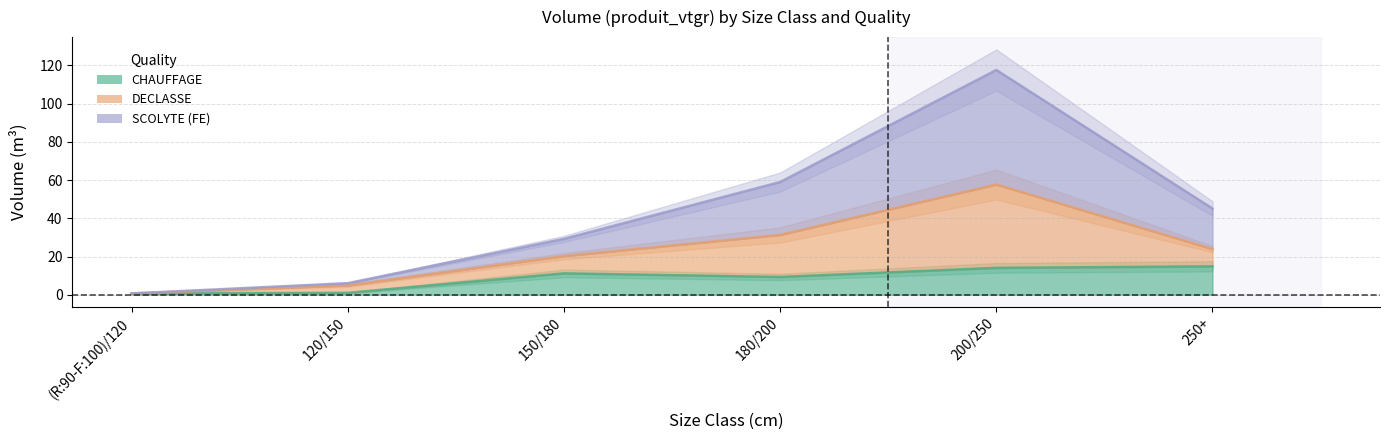

What is the average value of the CHAUFFAGE series?

8.5